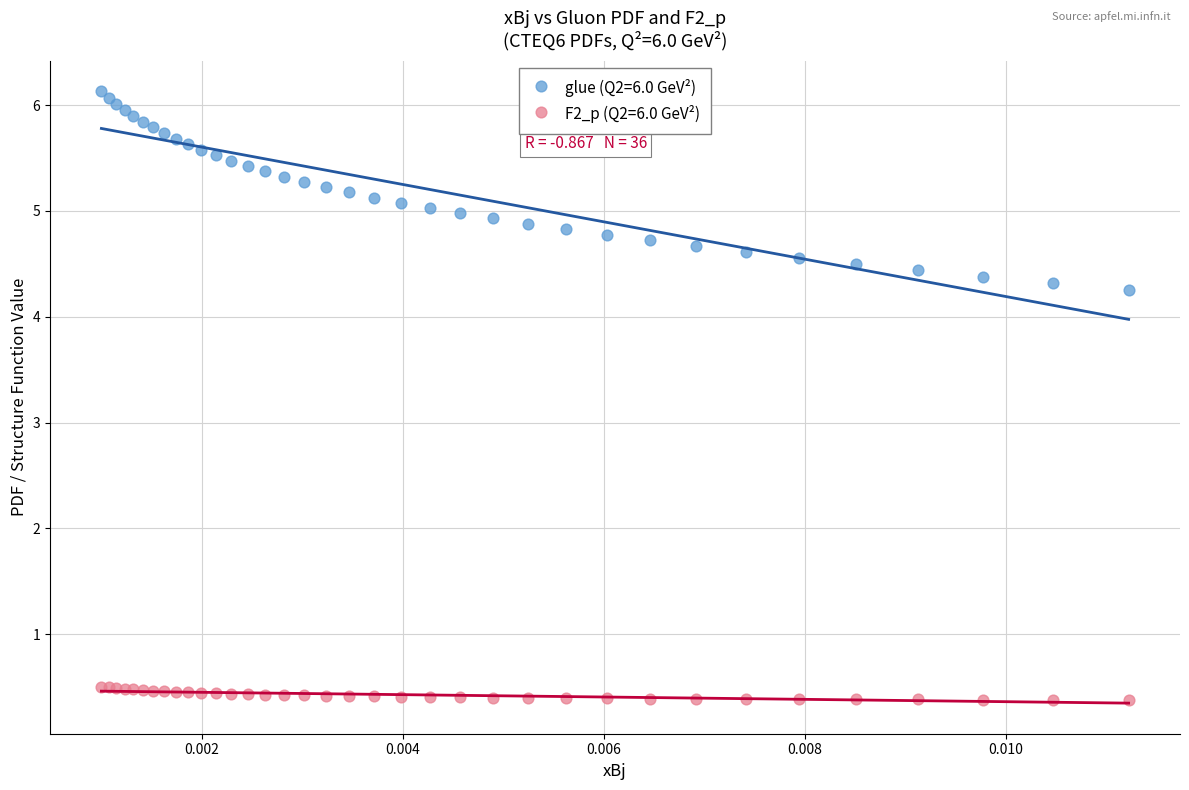

Which series has the largest Y range (max minus min)?

glue (Q2=6.0 GeV²)